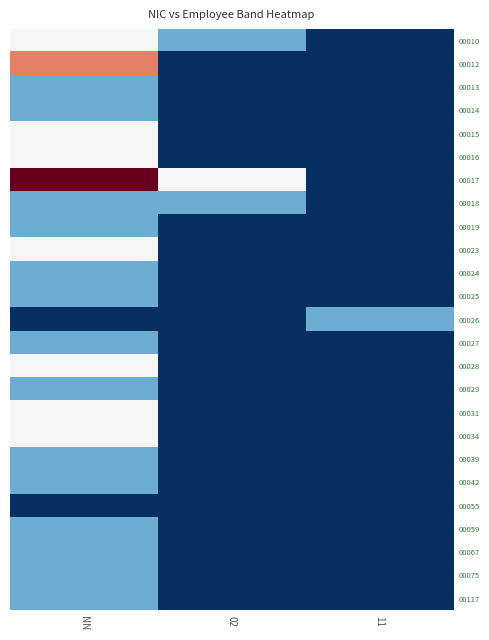

Reading left to right, extract all data points from this chart.

00010: NN=2	02=1	11=0
00012: NN=3	02=0	11=0
00013: NN=1	02=0	11=0
00014: NN=1	02=0	11=0
00015: NN=2	02=0	11=0
00016: NN=2	02=0	11=0
00017: NN=4	02=2	11=0
00018: NN=1	02=1	11=0
00019: NN=1	02=0	11=0
00023: NN=2	02=0	11=0
00024: NN=1	02=0	11=0
00025: NN=1	02=0	11=0
00026: NN=0	02=0	11=1
00027: NN=1	02=0	11=0
00028: NN=2	02=0	11=0
00029: NN=1	02=0	11=0
00031: NN=2	02=0	11=0
00034: NN=2	02=0	11=0
00039: NN=1	02=0	11=0
00042: NN=1	02=0	11=0
00055: NN=0	02=0	11=0
00059: NN=1	02=0	11=0
00067: NN=1	02=0	11=0
00075: NN=1	02=0	11=0
00117: NN=1	02=0	11=0